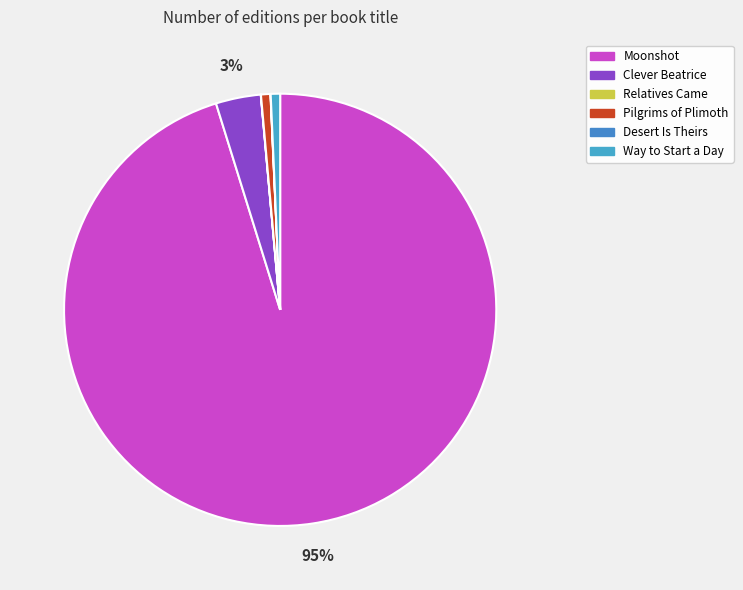

What is the ratio of the value at Desert Is Theirs to the value at Relatives Came?

1.1